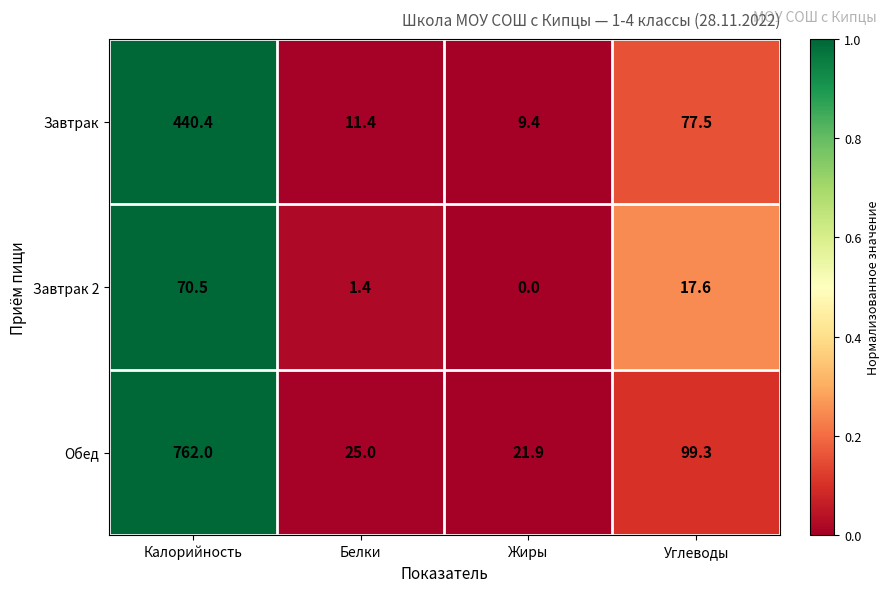

Between Калорийность and Жиры, which series saw the biggest shift?

Обед